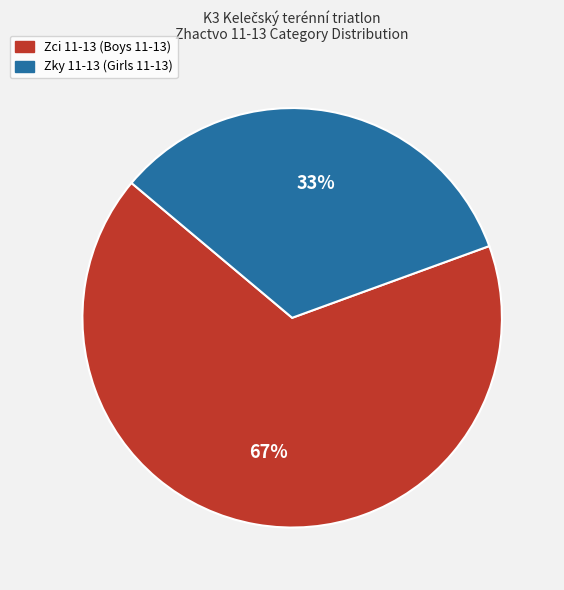

Is the sum of Zci 11-13 and Zky 11-13 greater than half?

Yes